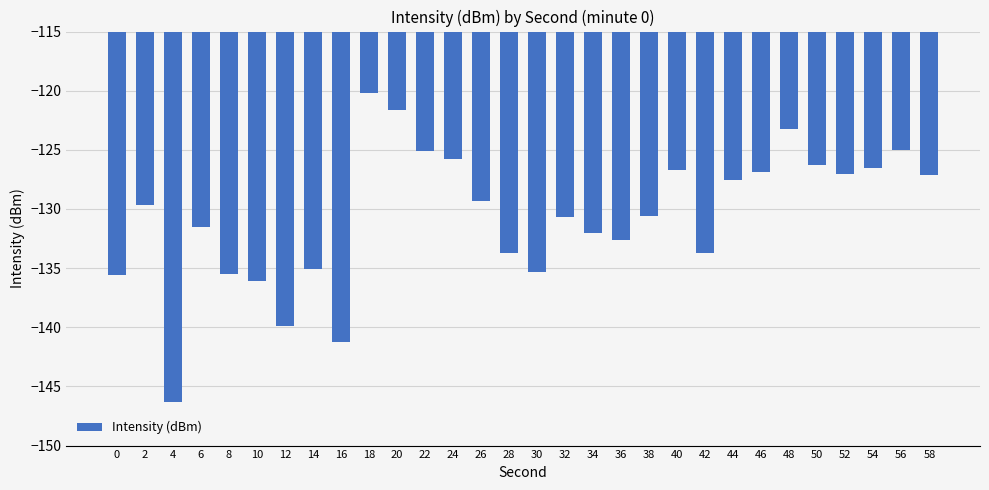

How many values exceed -129?

13